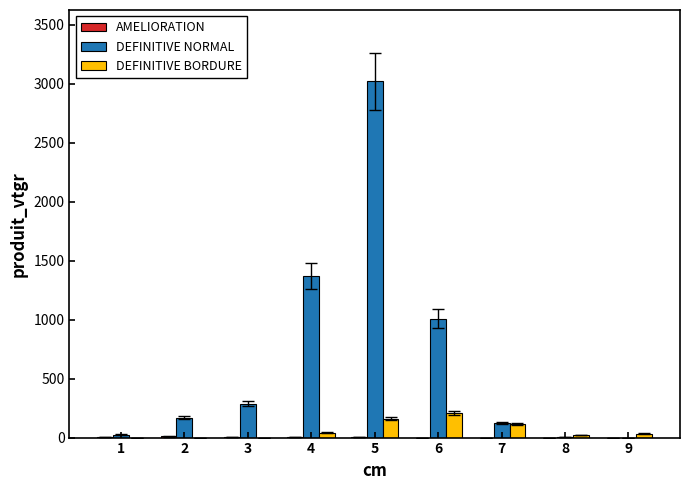

Which series has the largest total across all categories?

DEFINITIVE NORMAL